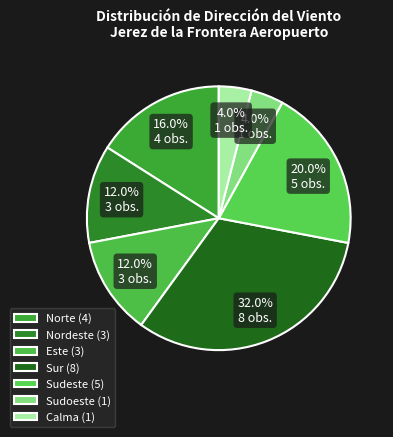

Which category has the biggest portion of the pie?

Sur